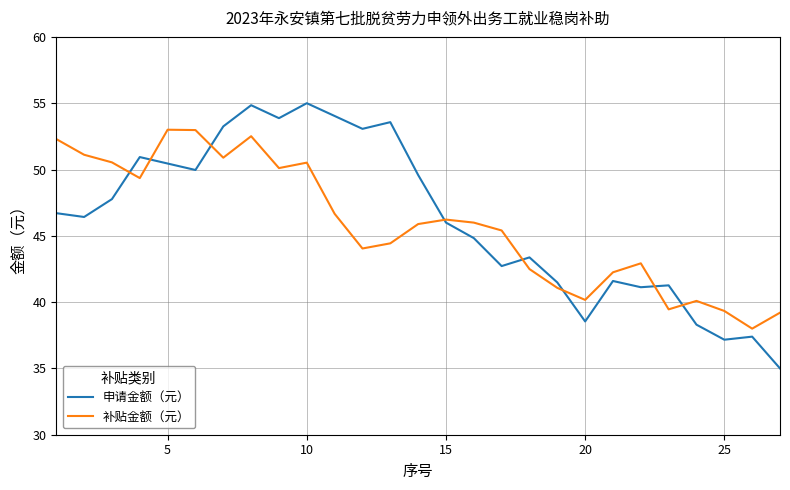

List the series in order of their peak value, lowest first.

补贴金额（元）, 申请金额（元）